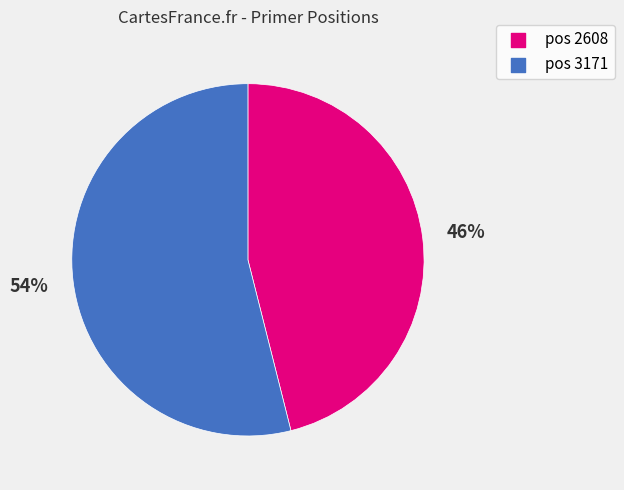

To the nearest percent, what is the average slice percentage?

50%